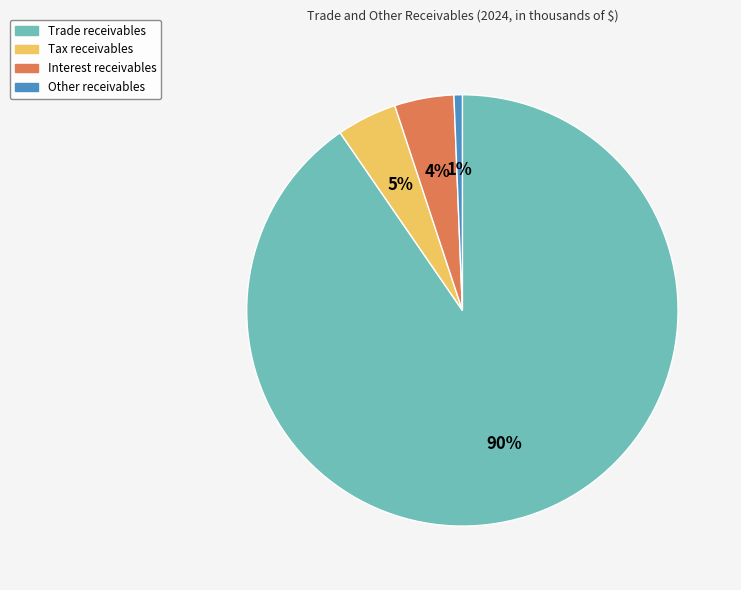

Do Interest receivables and Trade receivables together represent more than half of the pie?

Yes